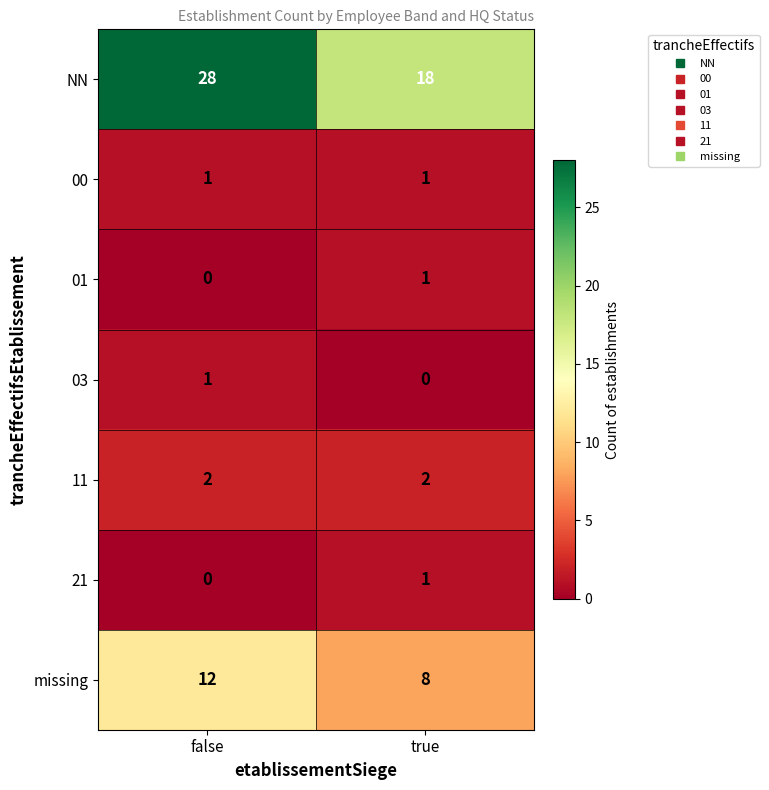

Is the value of 00 at true greater than the value of 11 at true?

No